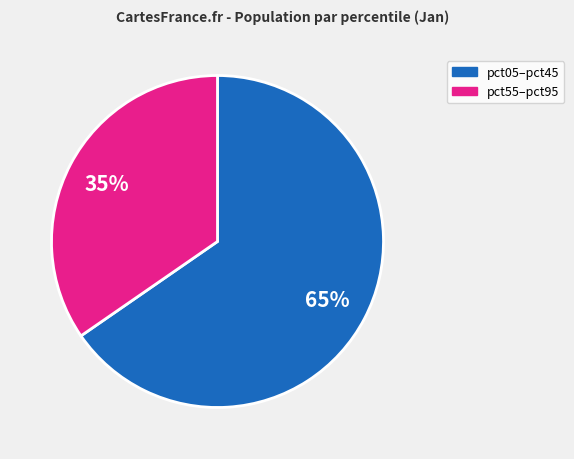

Is pct55–pct95 the majority of the pie?

No